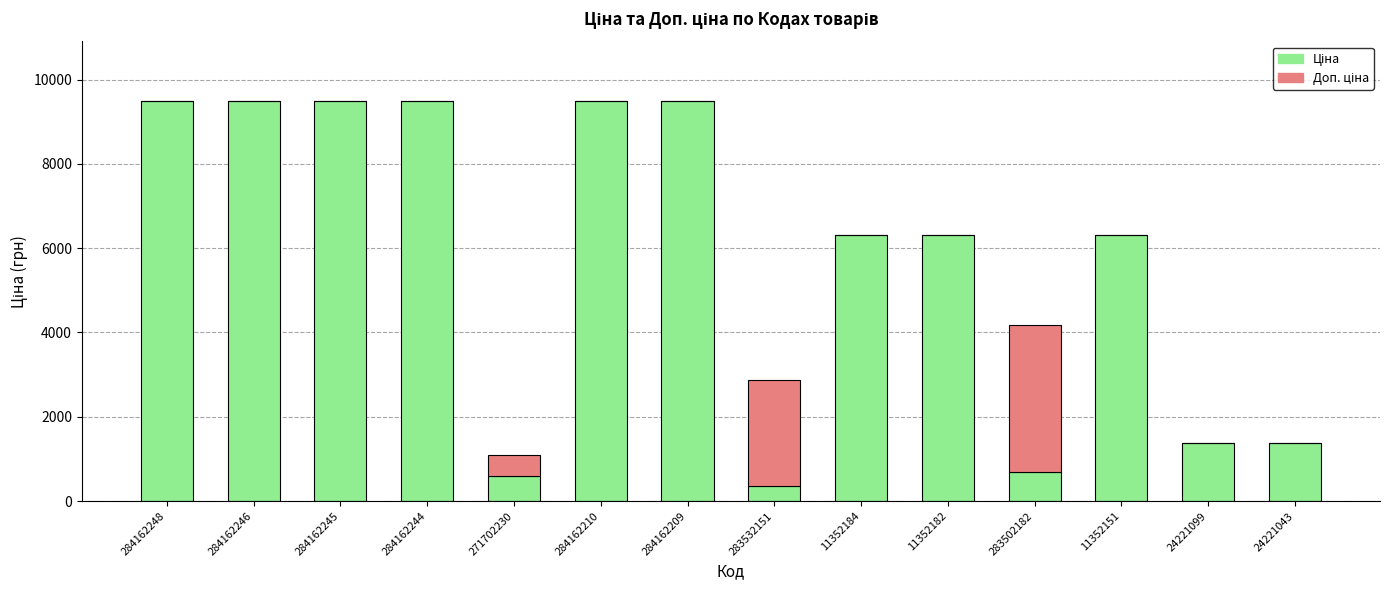

What is the total value across all series at 284162209?

9480.1